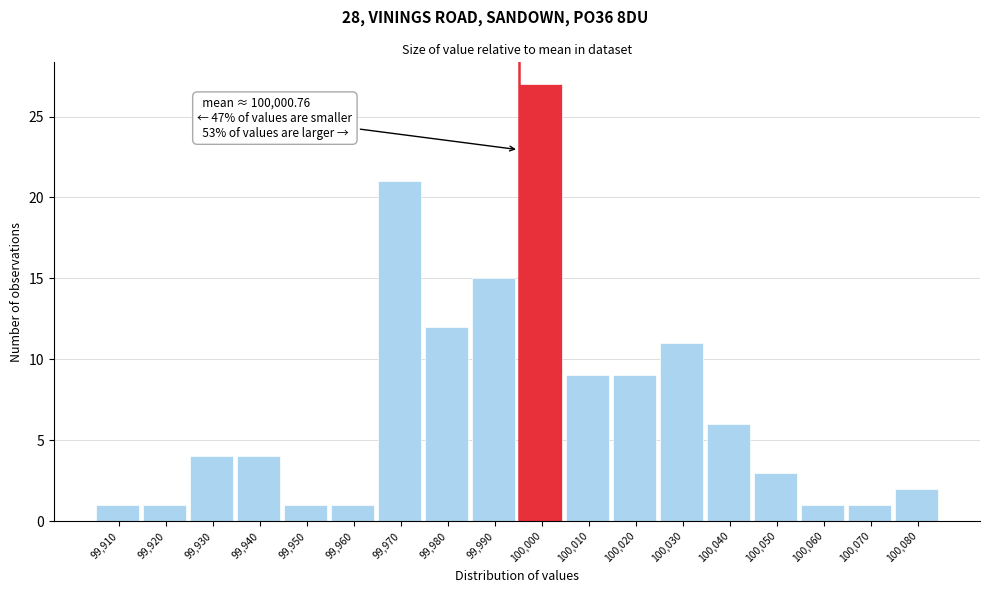

Reading right to left, extract all data points from this chart.

100,080=2	100,070=1	100,060=1	100,050=3	100,040=6	100,030=11	100,020=9	100,010=9	100,000=27	99,990=15	99,980=12	99,970=21	99,960=1	99,950=1	99,940=4	99,930=4	99,920=1	99,910=1